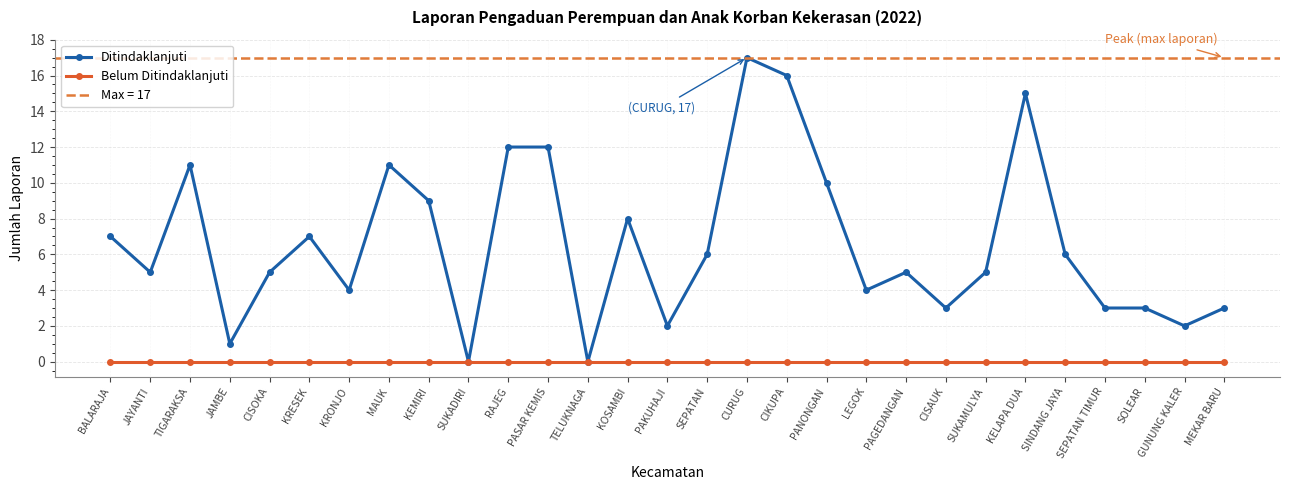

True or false: Belum Ditindaklanjuti and Ditindaklanjuti intersect in this chart.

False